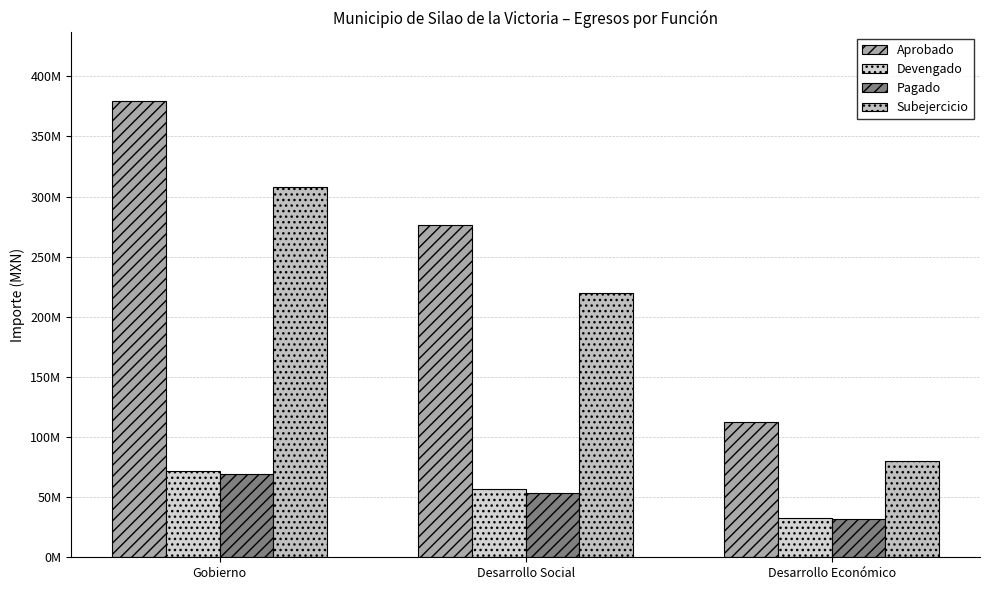

Which series changed the most between Gobierno and Desarrollo Económico?

Aprobado